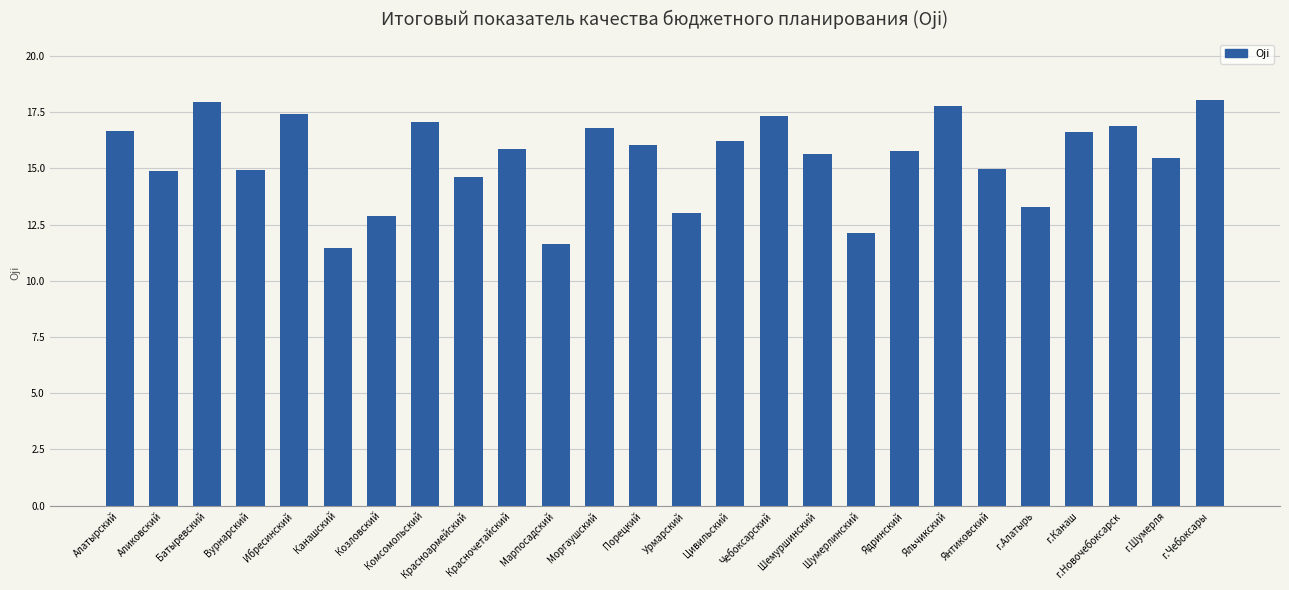

How many data points does each series have?

26